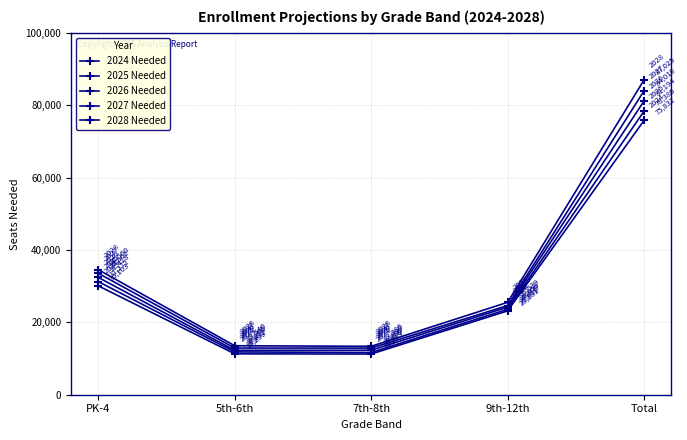

How many data points does each series have?

5